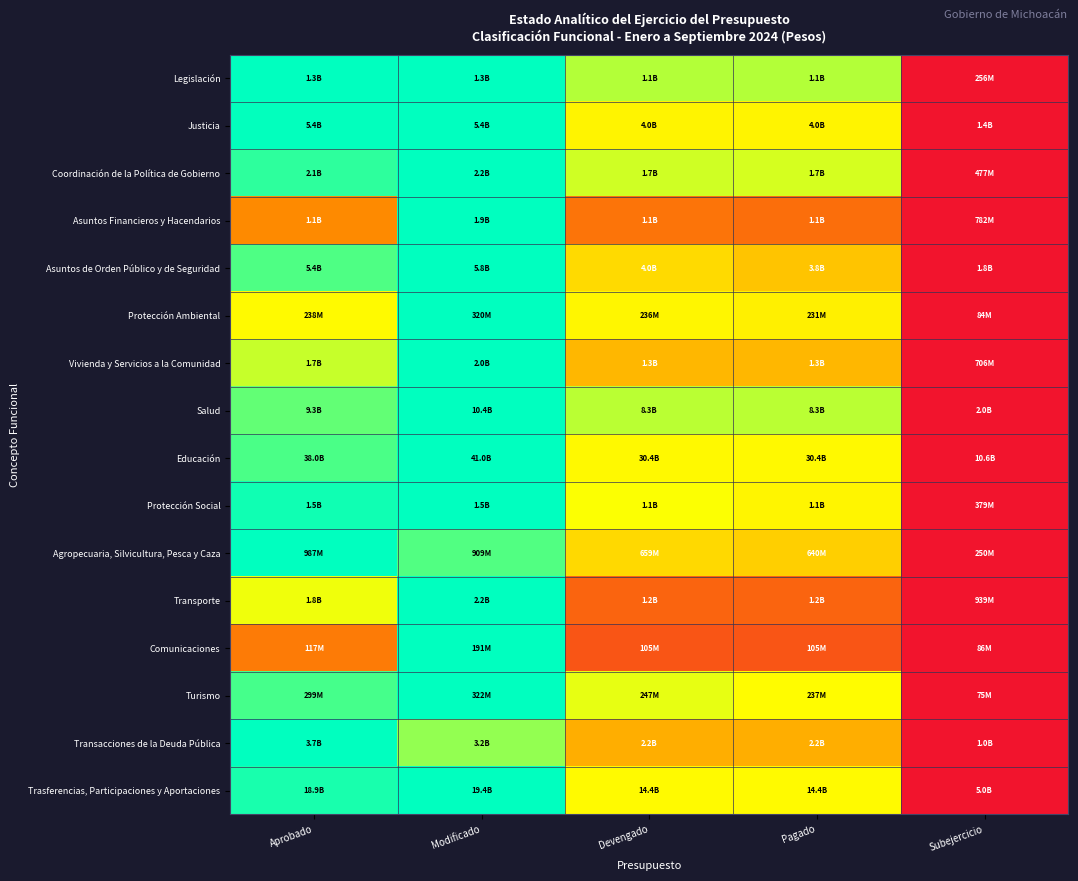

What is the difference between the highest and lowest values at Pagado?

0.6